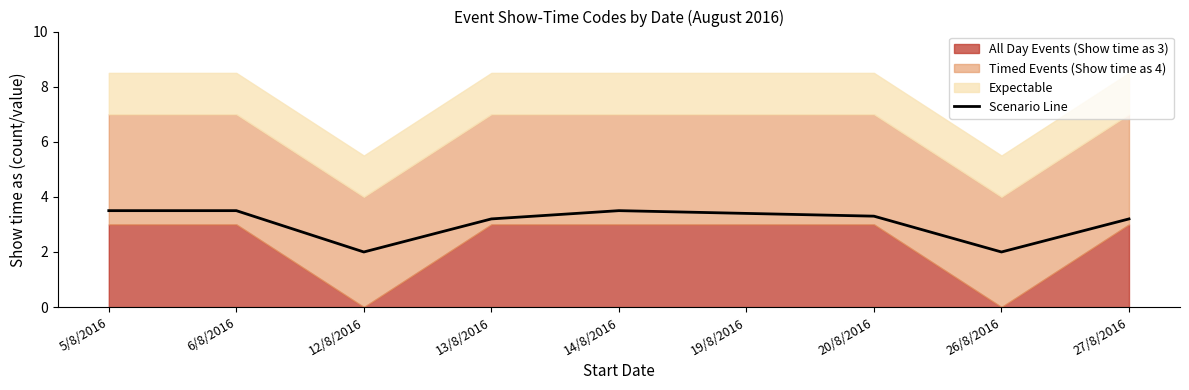

Is it true that the value at 27/8/2016 is 3.2?

True